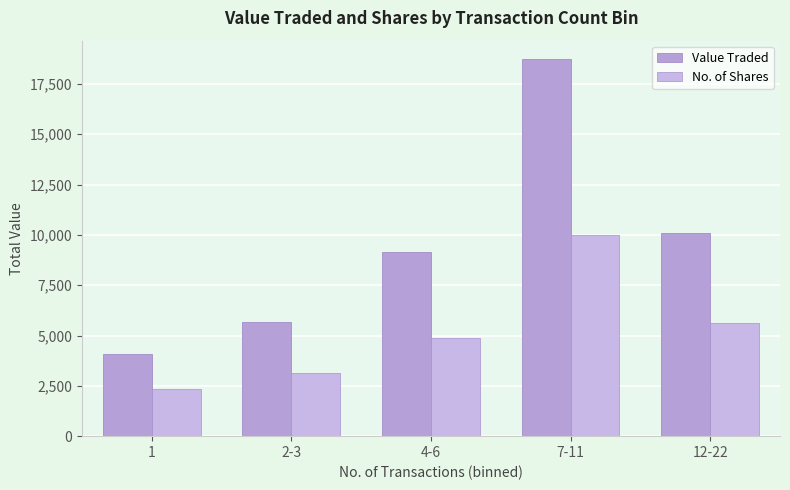

What is the label of the 4th bar from the right?

2-3